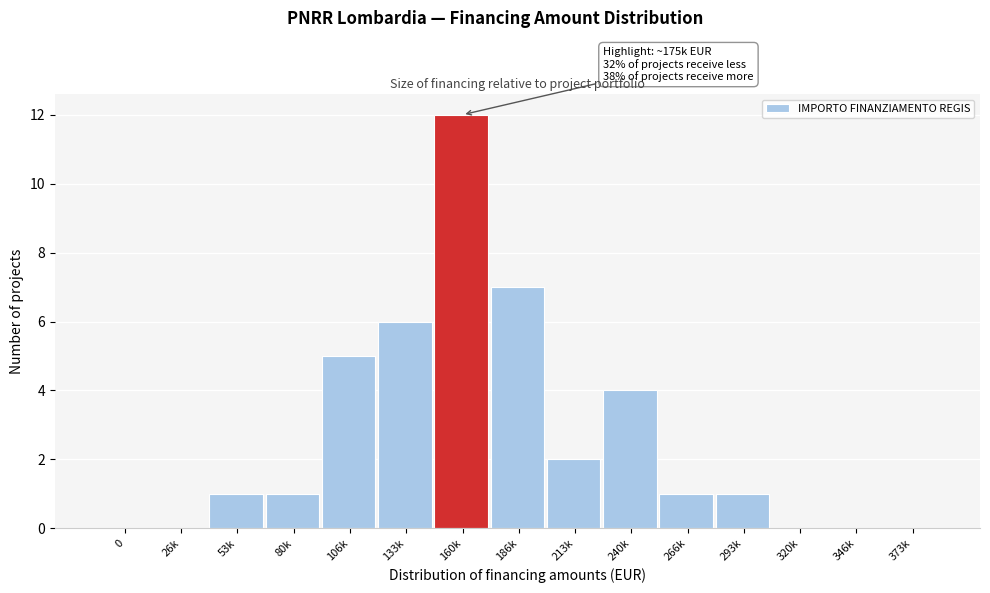

Reading left to right, transcribe all the data shown in this chart.

0=0	26k=0	53k=1	80k=1	106k=5	133k=6	160k=12	186k=7	213k=2	240k=4	266k=1	293k=1	320k=0	346k=0	373k=0